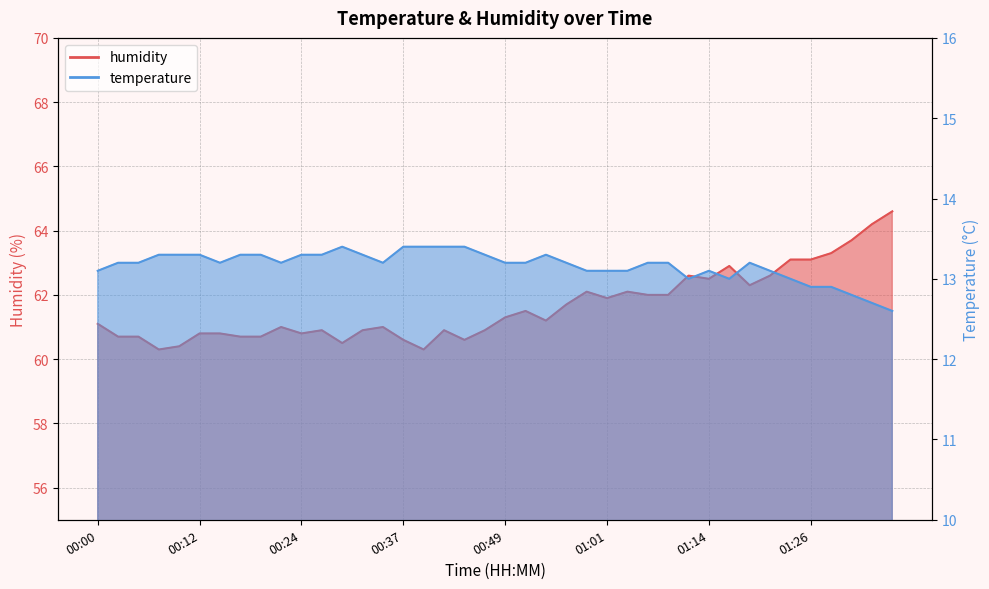

In temperature, how many points are higher than both neighbors (excluding endpoints)?

4